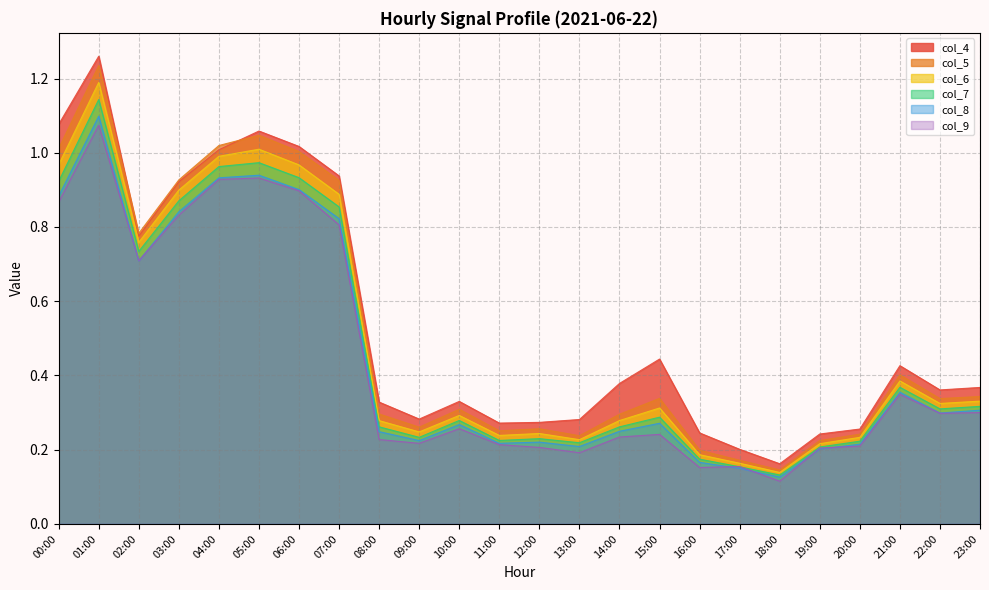

What is the label of the 16th point from the left?

15:00